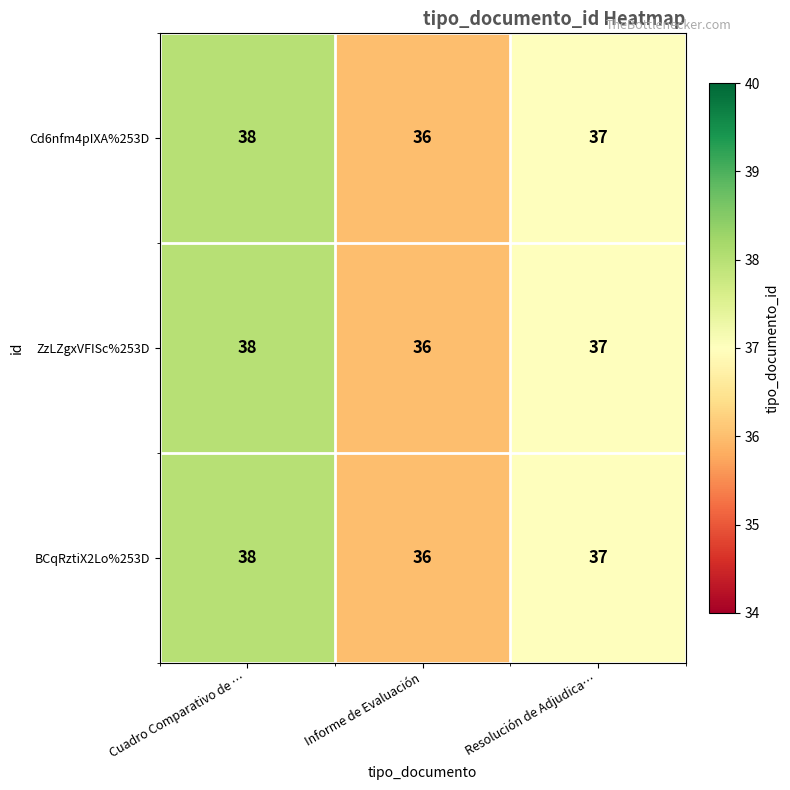

What is the sum of all BCqRztiX2Lo%253D values?

111